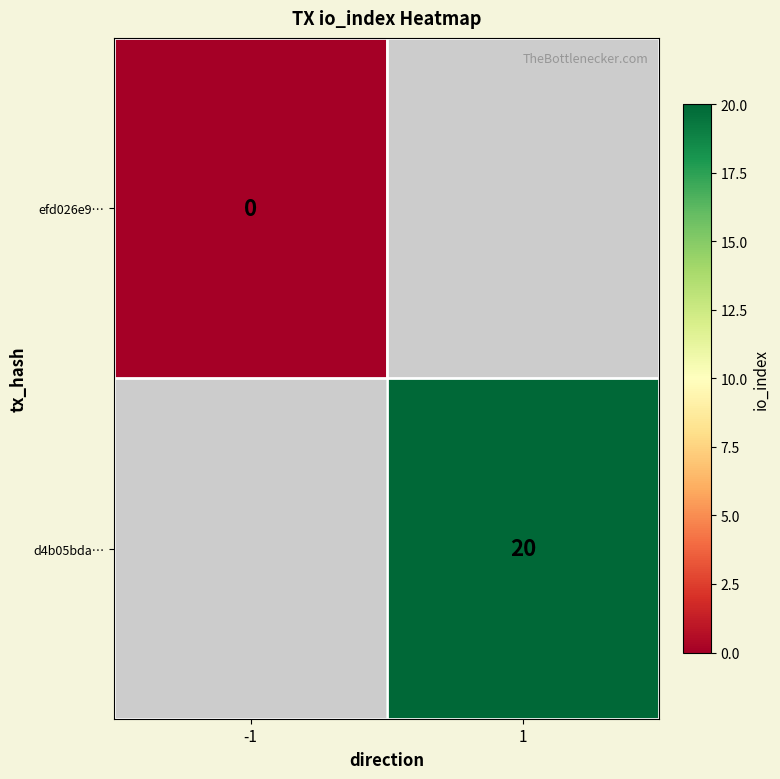

The value of d4b05bda… at 1 is 20. True or false?

True